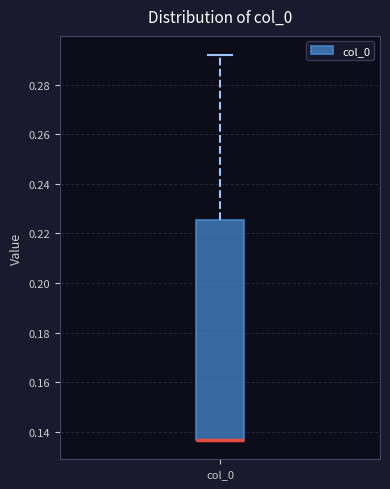

Transcribe this box plot: give where the median line is, the range the box spans, and where the two whiskers end, as read against the y-axis. The values are not printed on the chart, so give them approximately, as read against the axis.

median 0.136 (drawn on the box's lower edge), box 0.136 to 0.226, whiskers 0.136 to 0.292